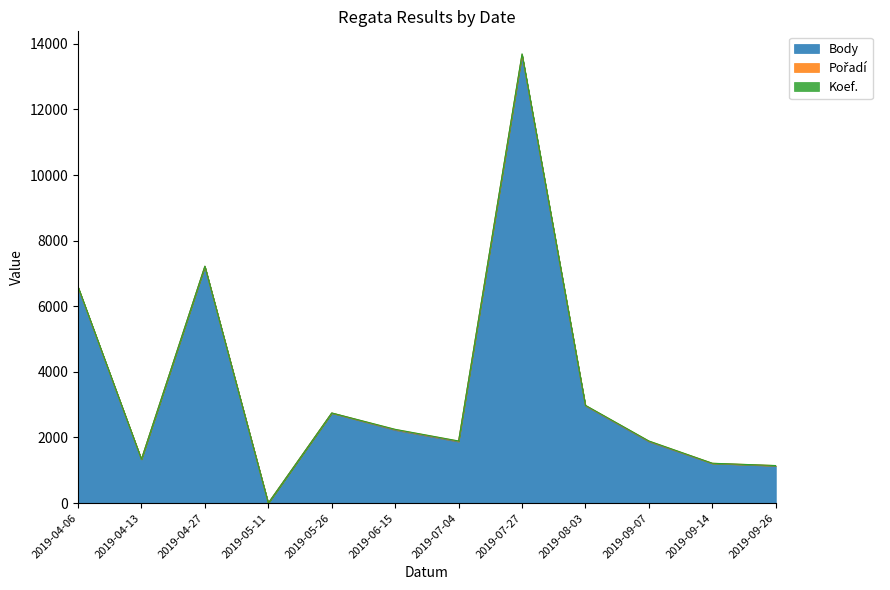

True or false: Body has a value of 1626 at 2019-09-14.

False